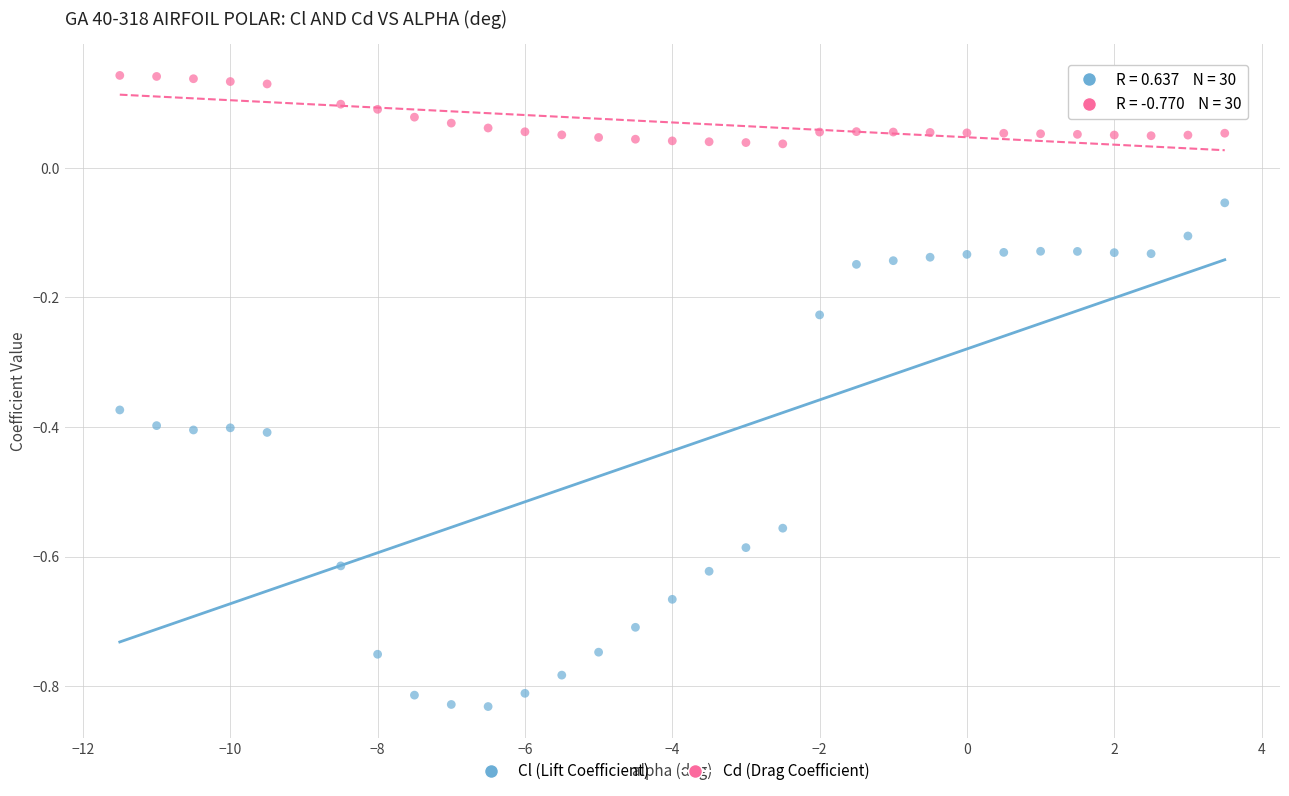

Which series contains the highest Y value?

Cd (Drag Coefficient)